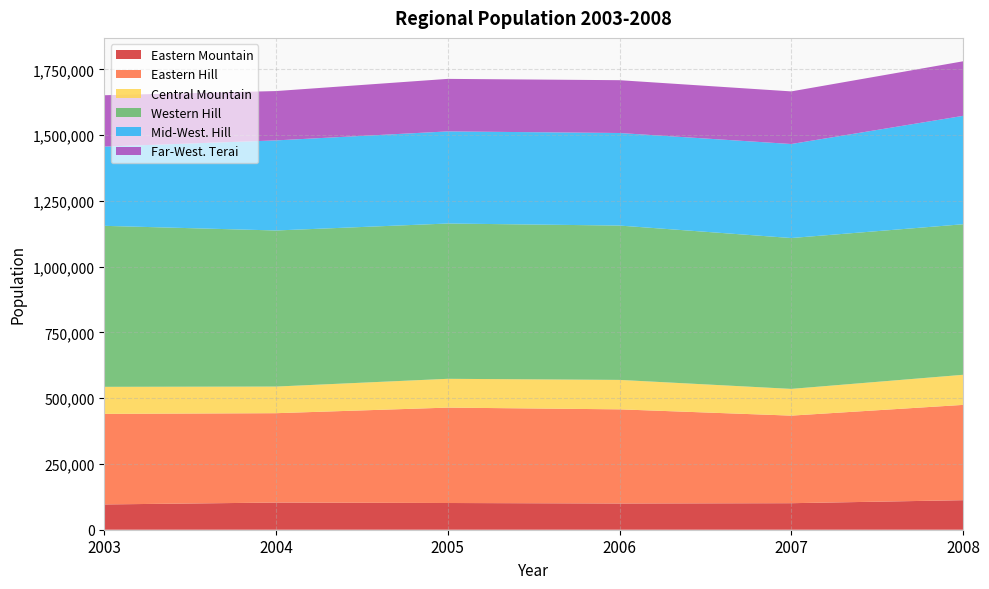

Reading left to right, list all the values displayed in this chart.

Eastern Mountain: 2003=96124	2004=103311	2005=101585	2006=99743	2007=100864	2008=112300
Eastern Hill: 2003=344263	2004=339731	2005=362675	2006=357924	2007=332930	2008=362295
Central Mountain: 2003=102860	2004=101220	2005=109480	2006=111935	2007=101638	2008=114385
Western Hill: 2003=612074	2004=593407	2005=590407	2006=586773	2007=573565	2008=572336
Mid-West. Hill: 2003=301286	2004=342472	2005=350213	2006=351871	2007=357381	2008=412112
Far-West. Terai: 2003=195223	2004=187564	2005=199659	2006=200780	2007=200035	2008=207384